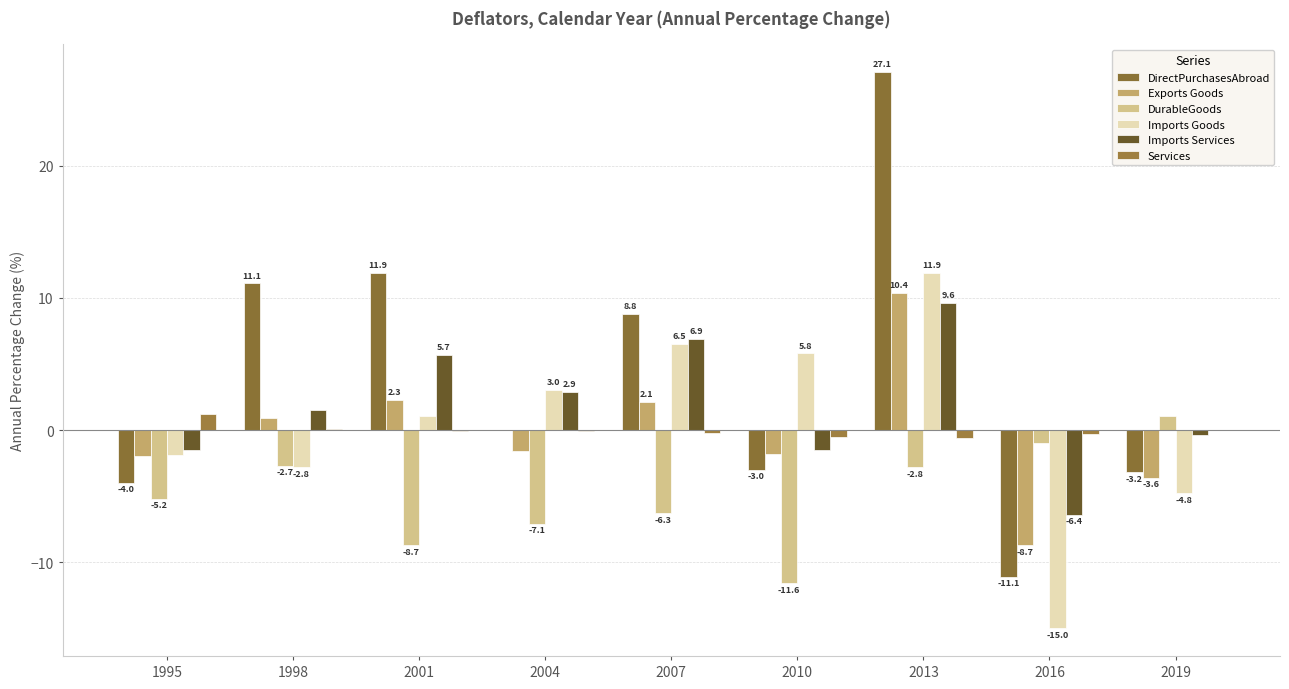

How many distinct data groups are displayed?

6